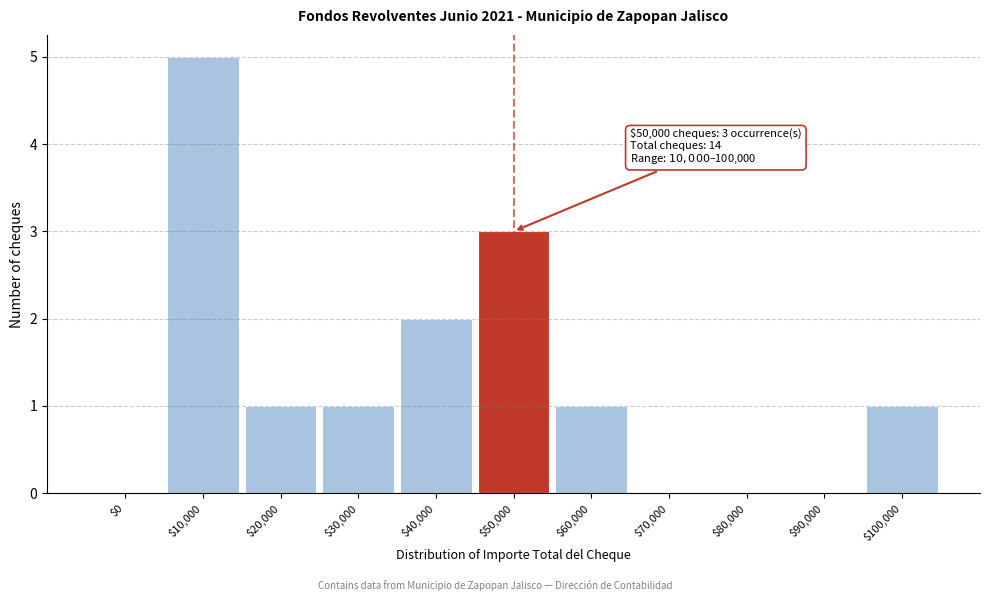

Which category has the highest value across all series?

$10,000